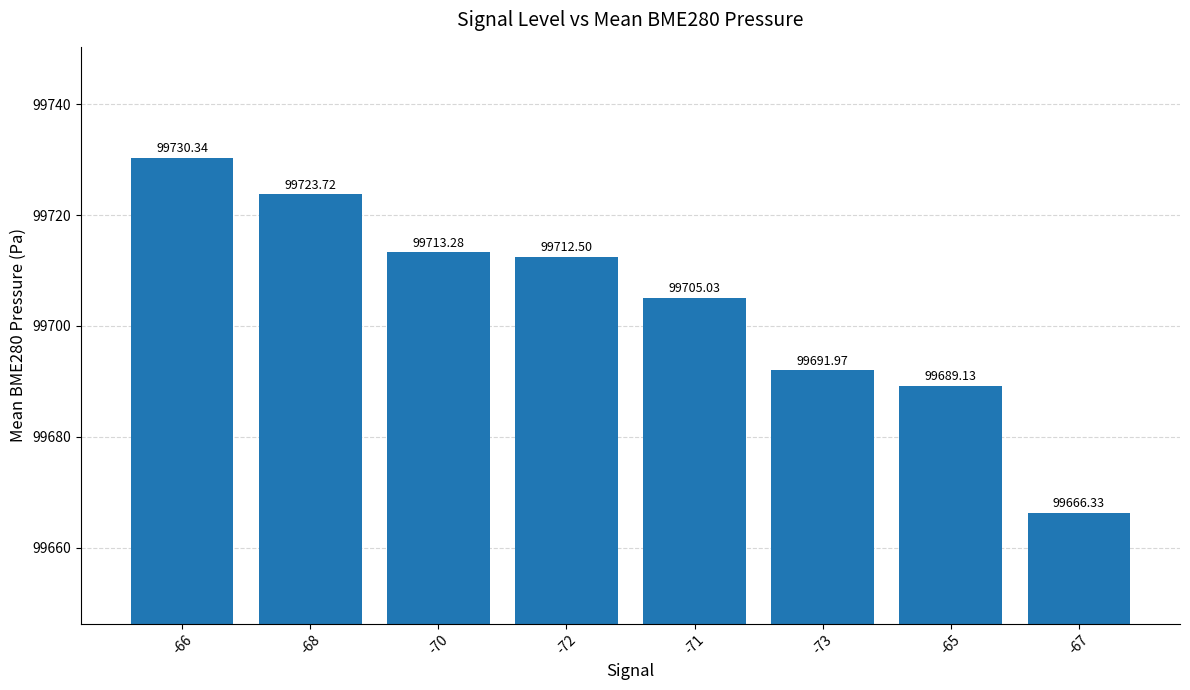

What is the ratio of the value at -70 to the value at -73?

1.0